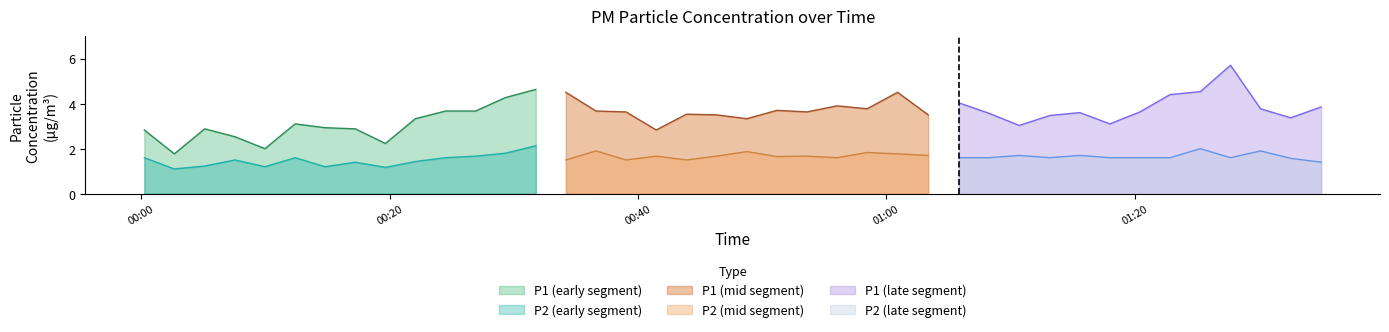

What is the maximum value for P2?

2.1